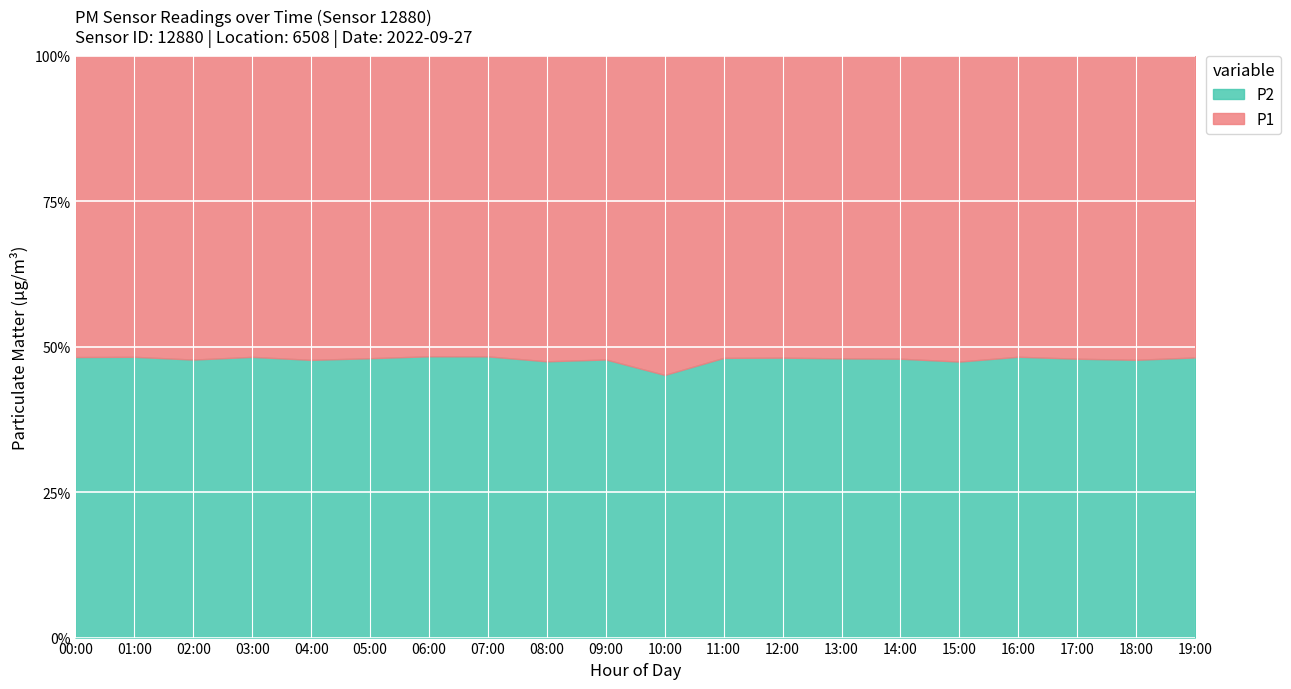

At 11:00, list the series in order from smallest to largest.

P2, P1